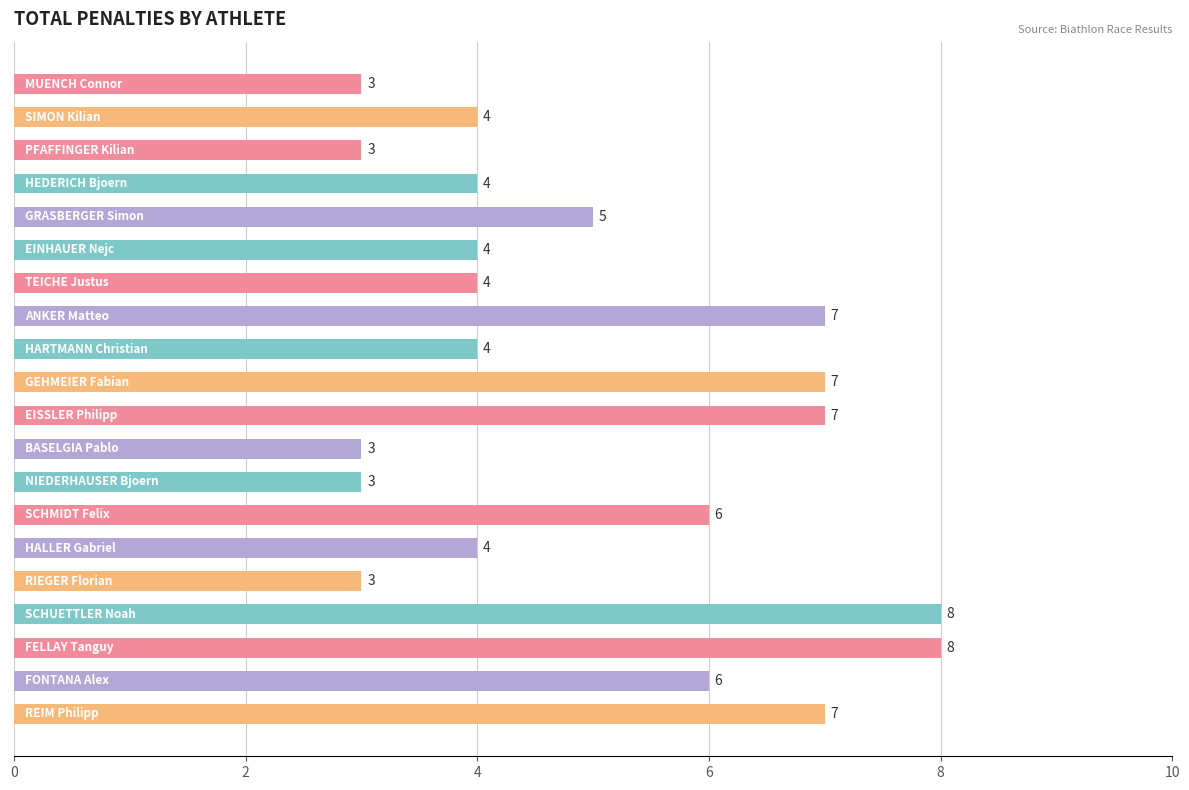

What is the greatest value displayed?

8